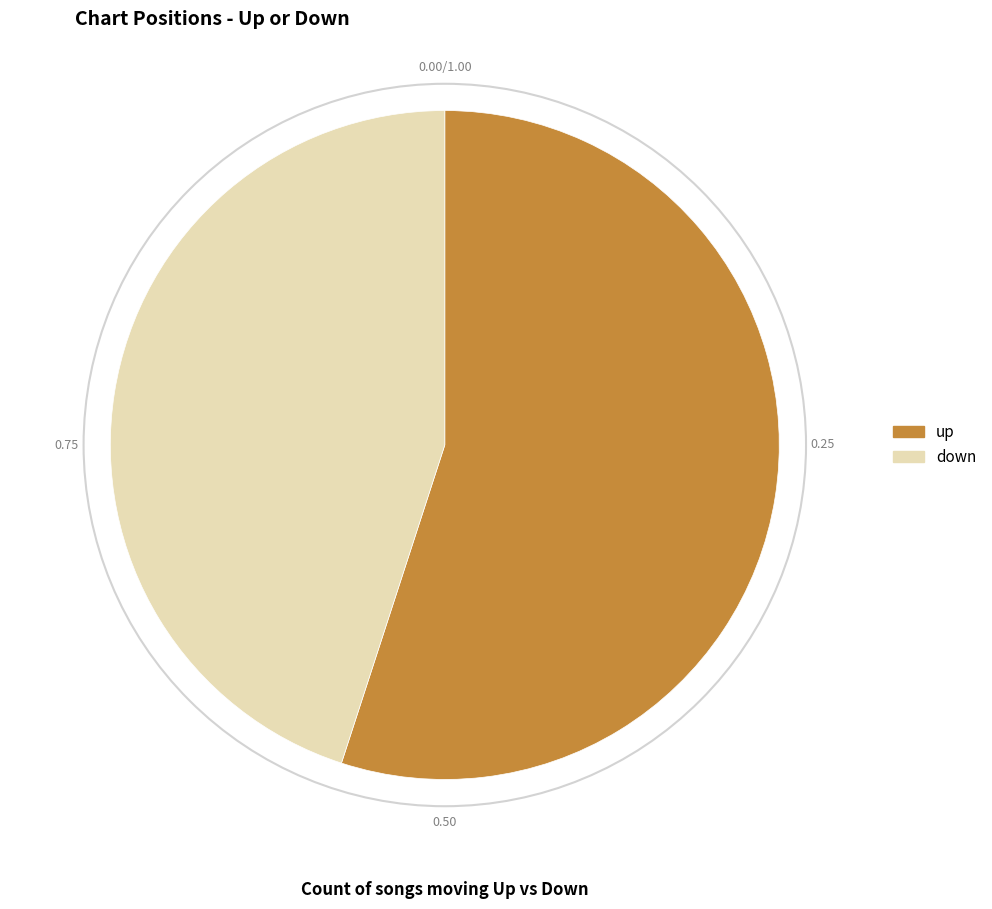

The up slice represents 55% of the pie. True or false?

True